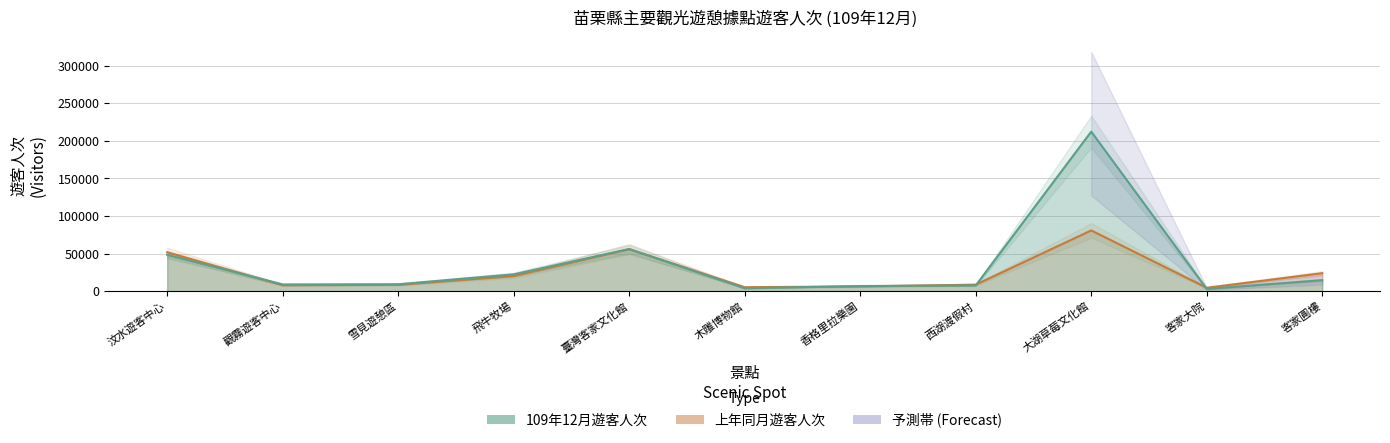

At how many categories does at least one series exceed 59984?

1